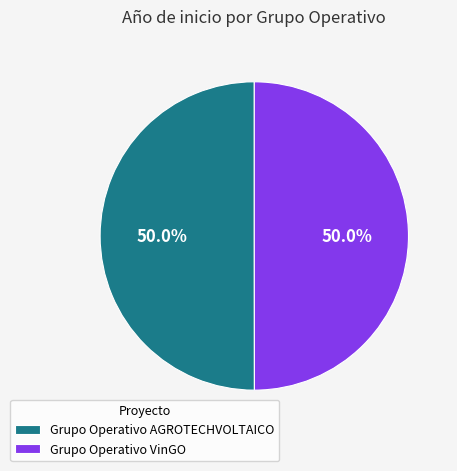

Is the sum of Grupo Operativo AGROTECHVOLTAICO and Grupo Operativo VinGO greater than half?

Yes